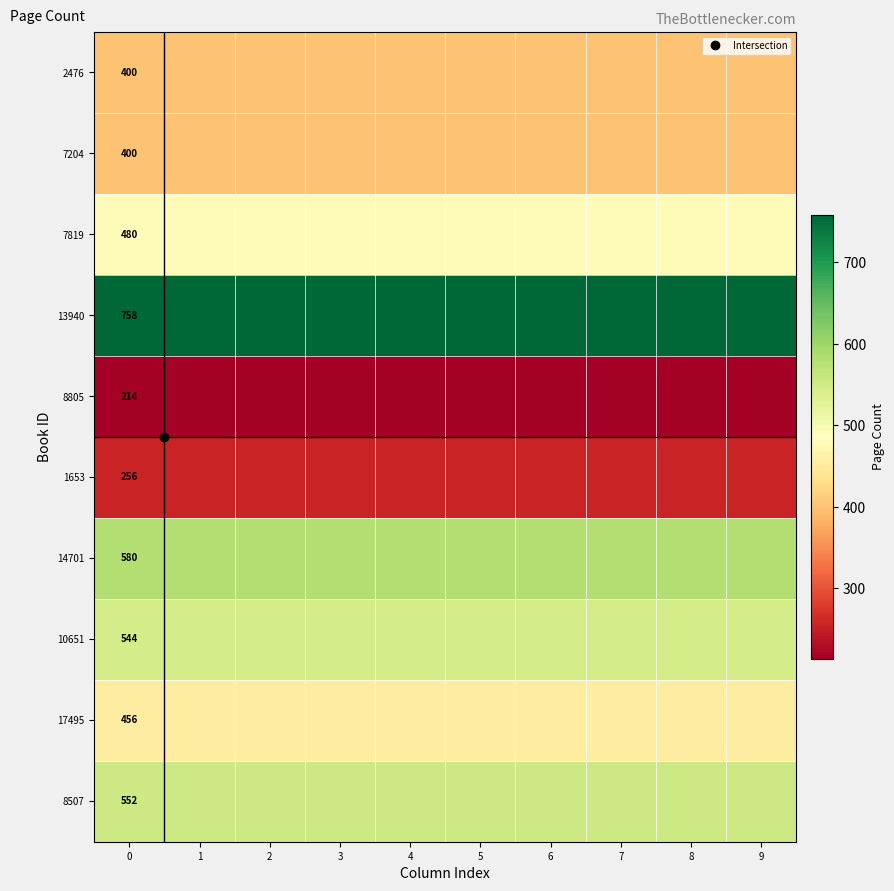

Read the 8507 value at 2.

552